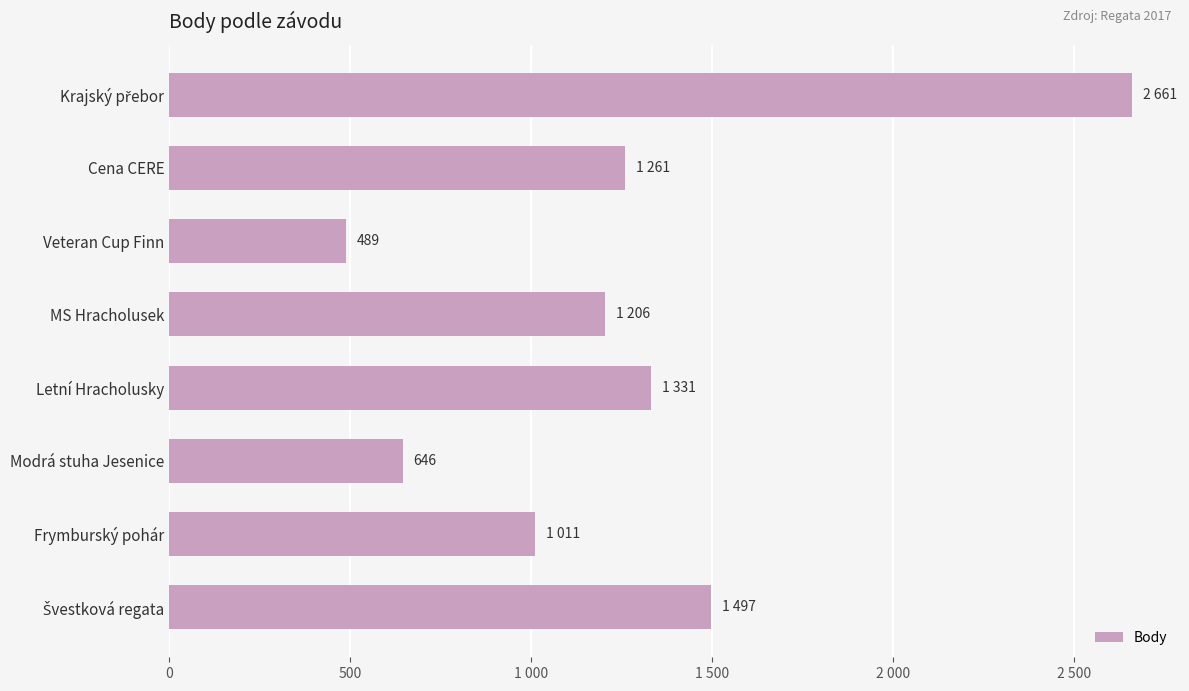

Does the chart contain any negative values?

No